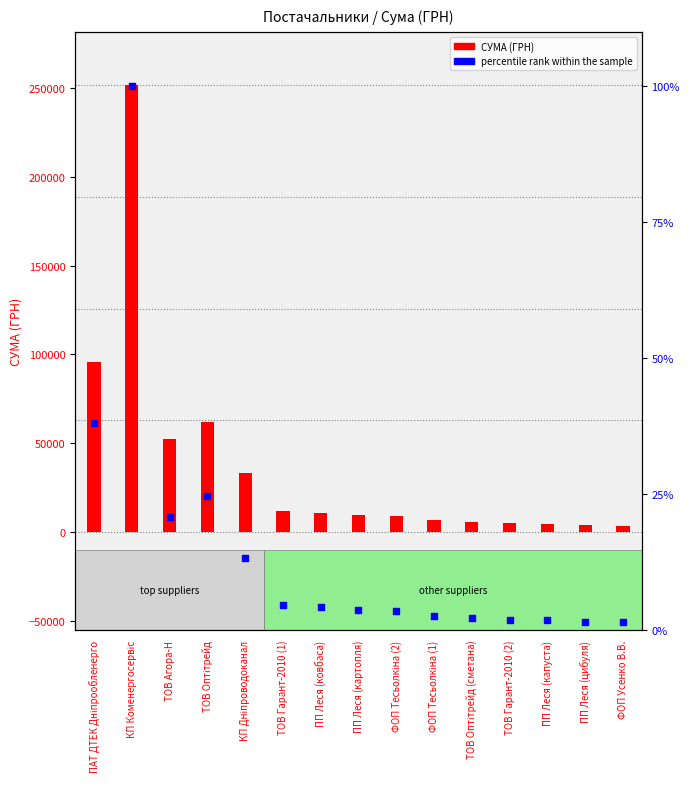

Which series has the largest Y range (max minus min)?

СУМА (ГРН)